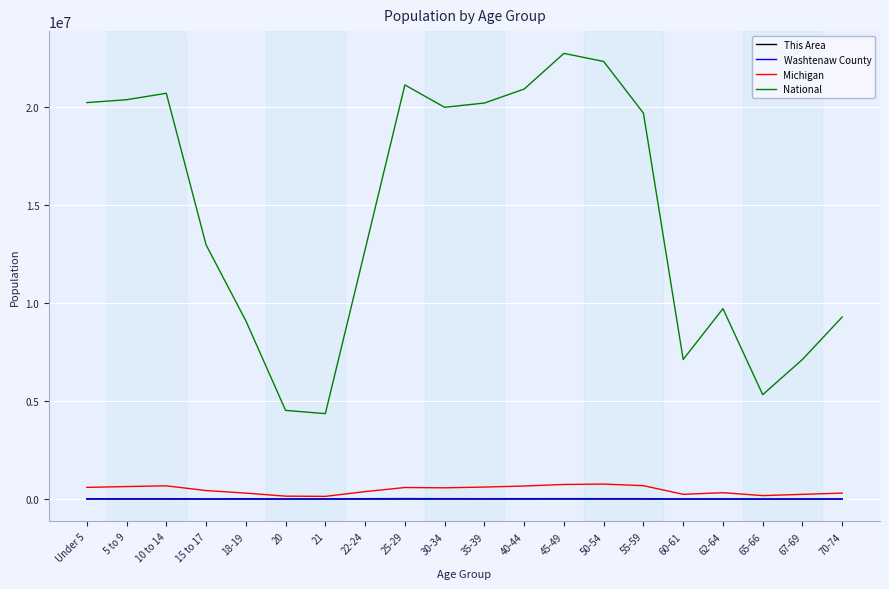

How many distinct data groups are displayed?

4